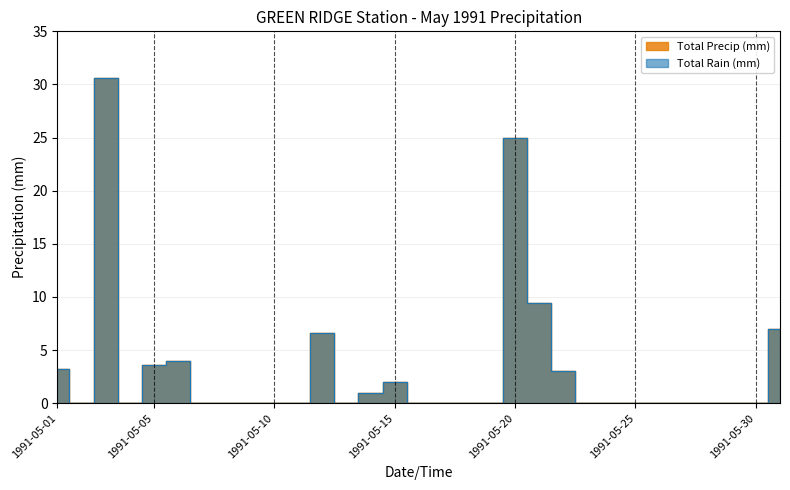

What is the approximate value of Total Rain (mm) at 1991-05-01?

3.2